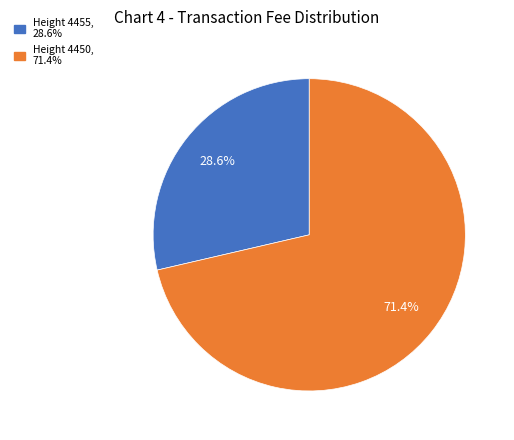

To the nearest percent, what is the difference between the largest and smallest slice percentages?

43%